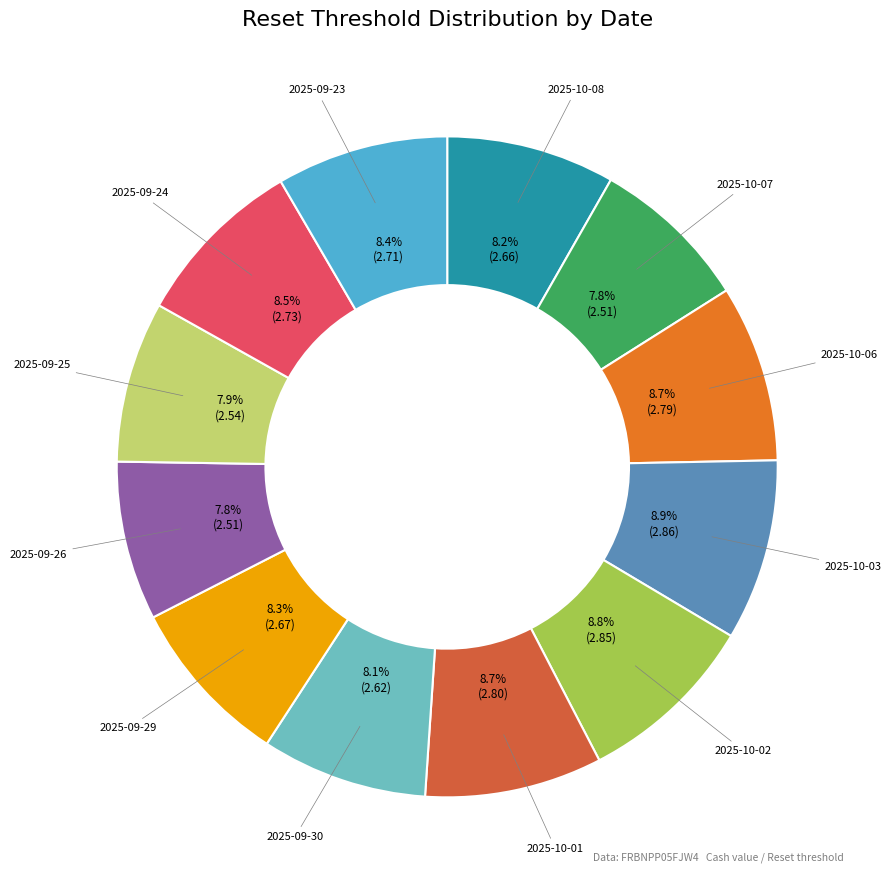

How many slices are in this pie chart?

12